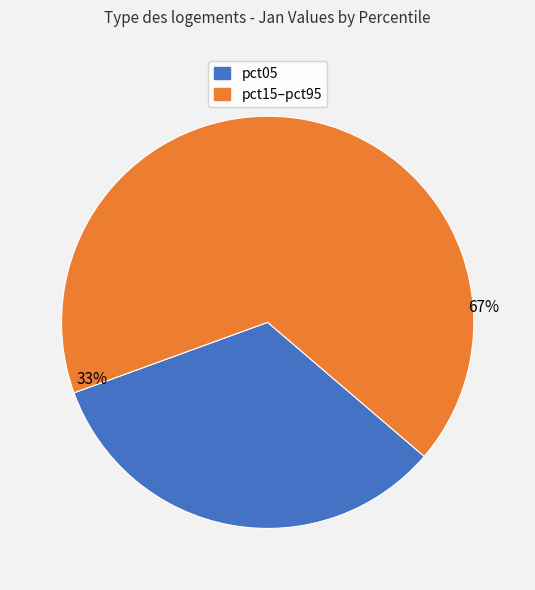

Is pct85 the majority of the pie?

No